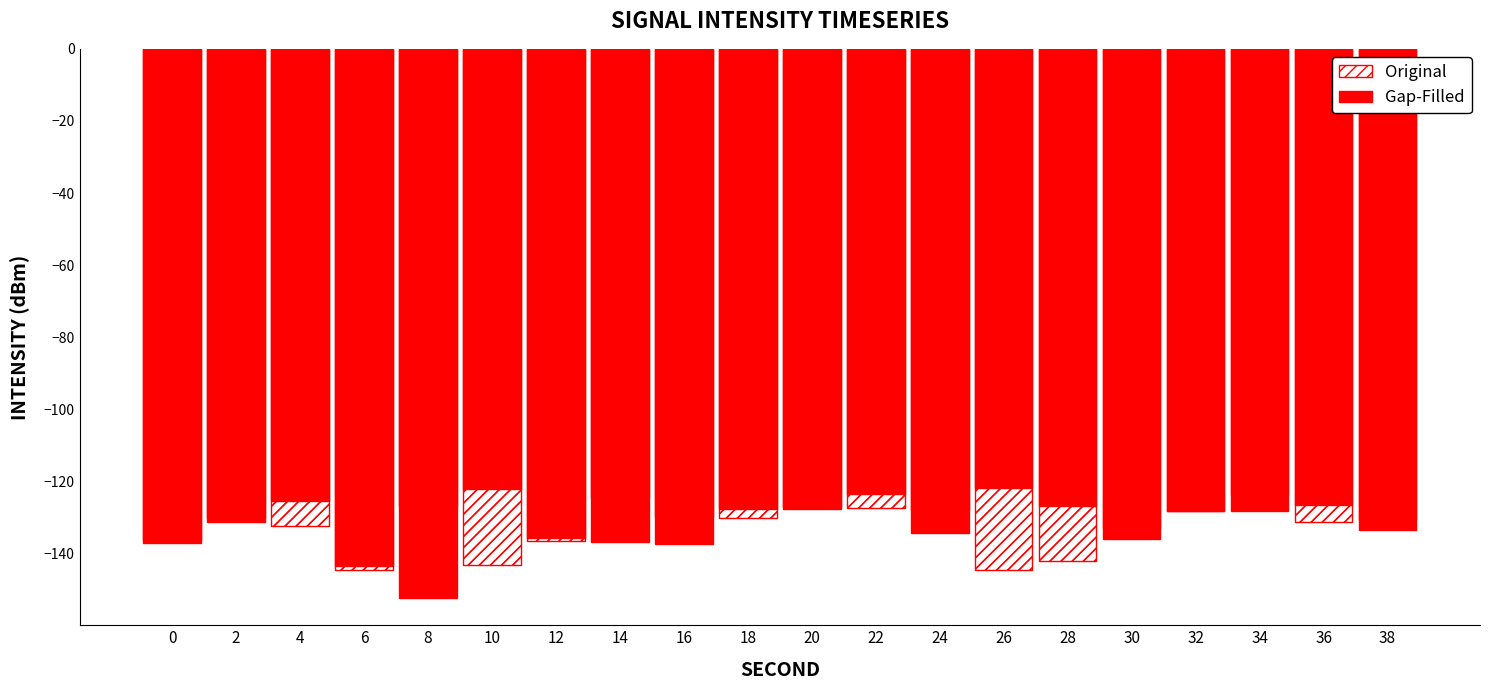

At which category is the sum across all series the highest?

22